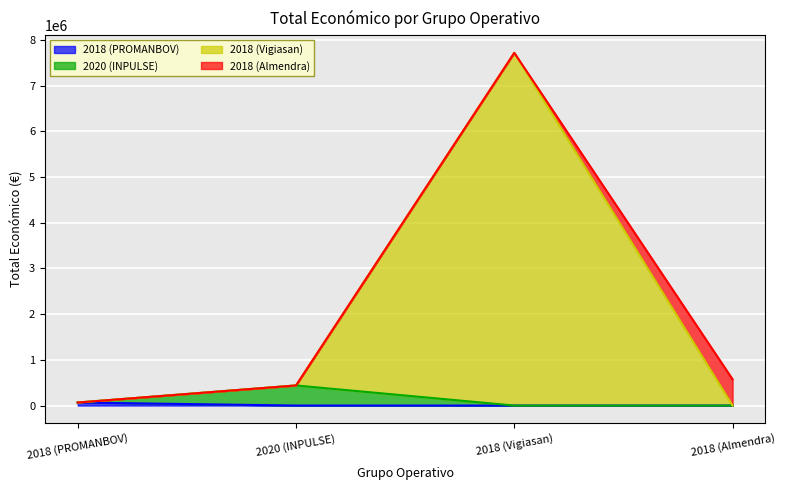

How many data points are less than 574000?

2